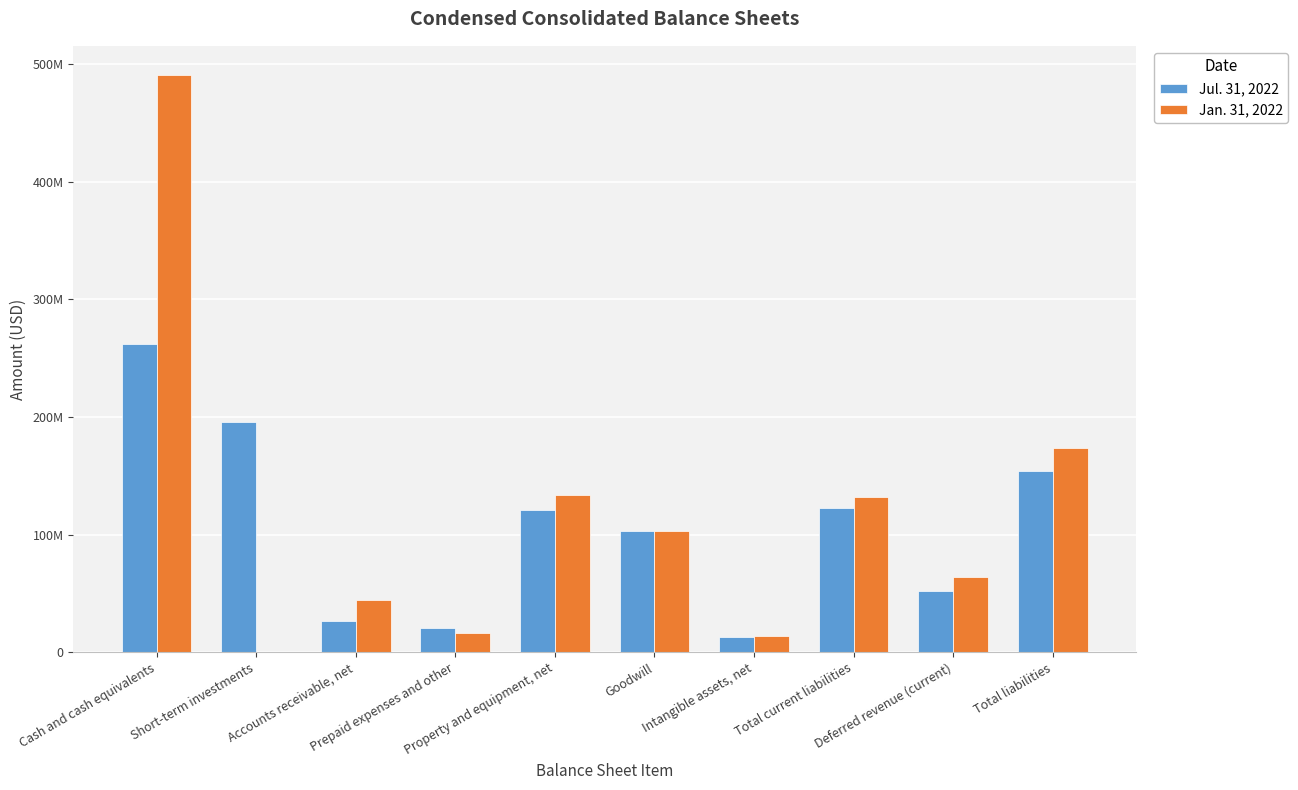

What are all the series names shown in the legend?

Jul. 31, 2022, Jan. 31, 2022